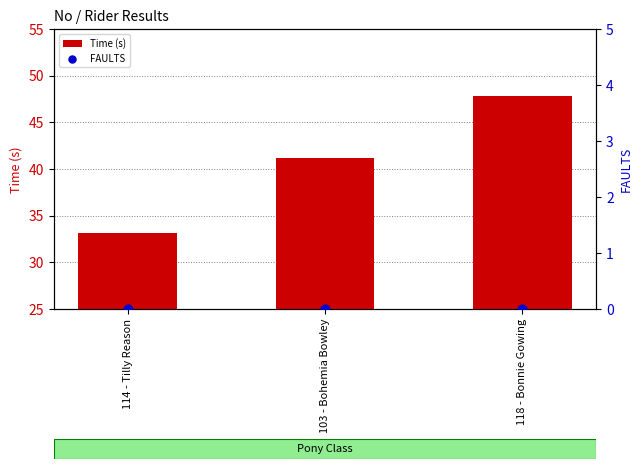

Which series has the largest total across all categories?

Time (s)